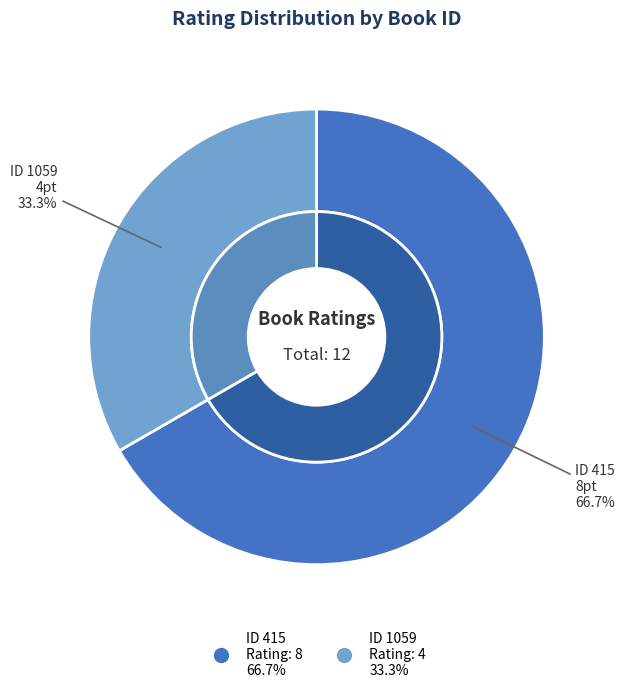

Which slice is the largest?

415